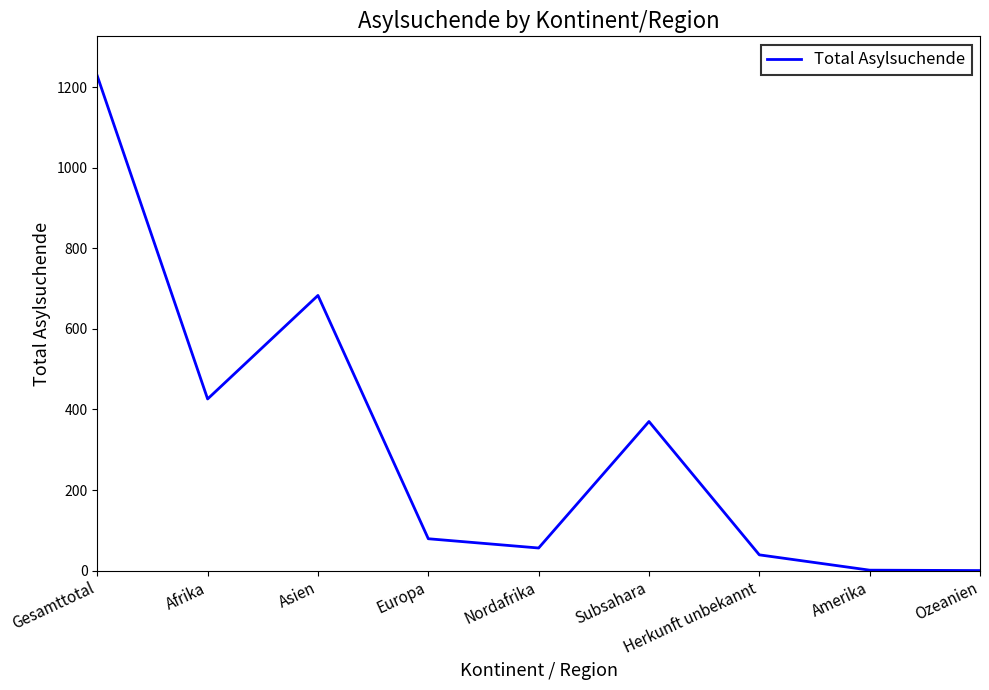

What is the ratio of the value at Afrika to the value at Subsahara?

1.2